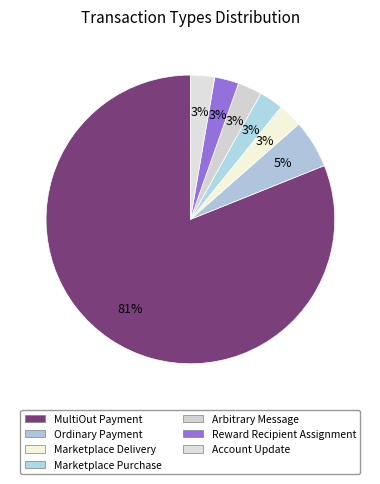

Count the number of slices in the pie.

7